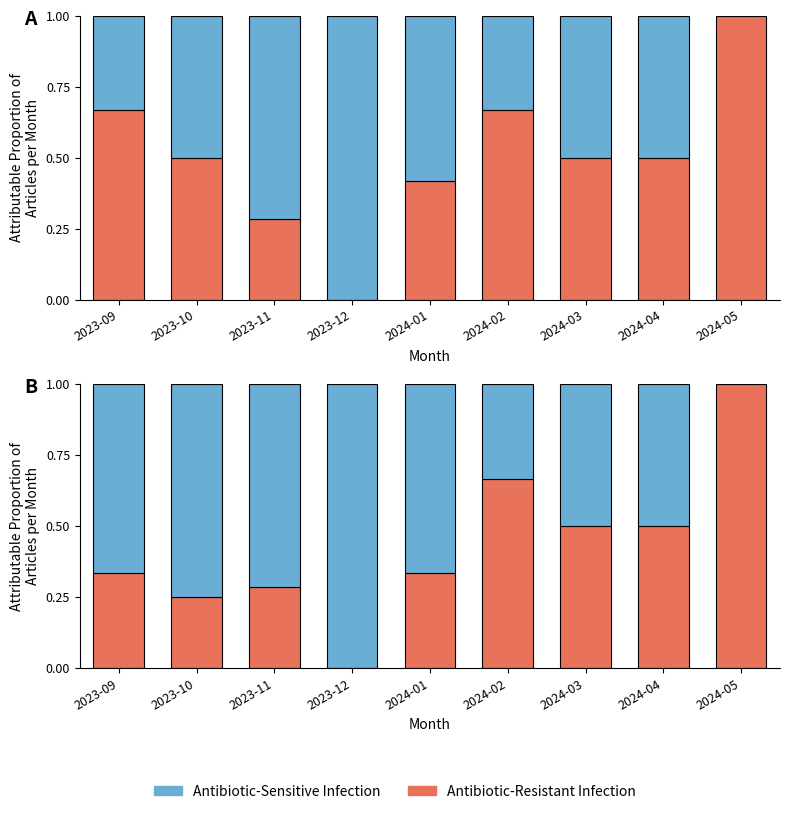

At which category is the sum across all series the highest?

2023-09